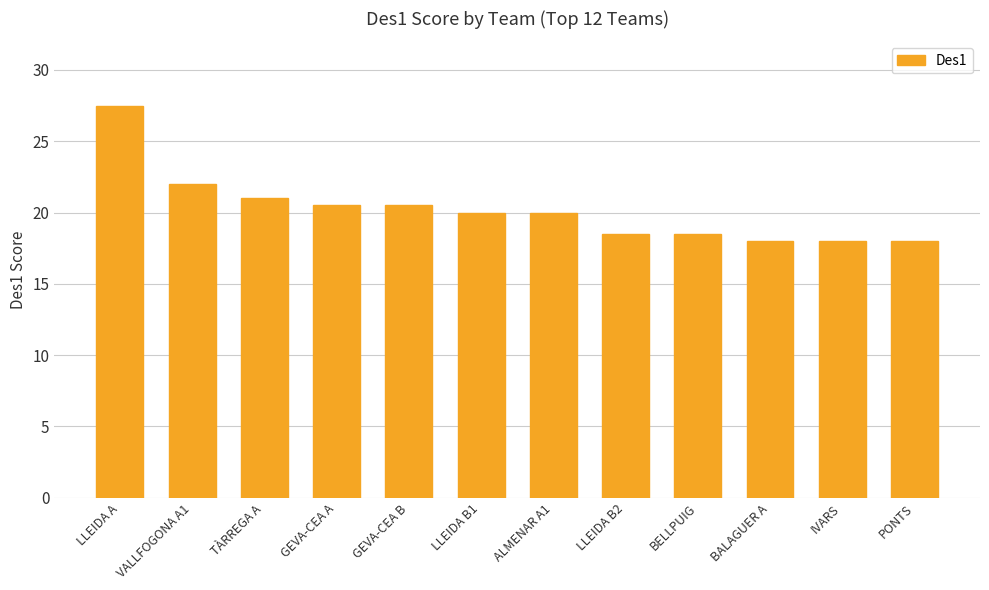

What is the average value?

20.2